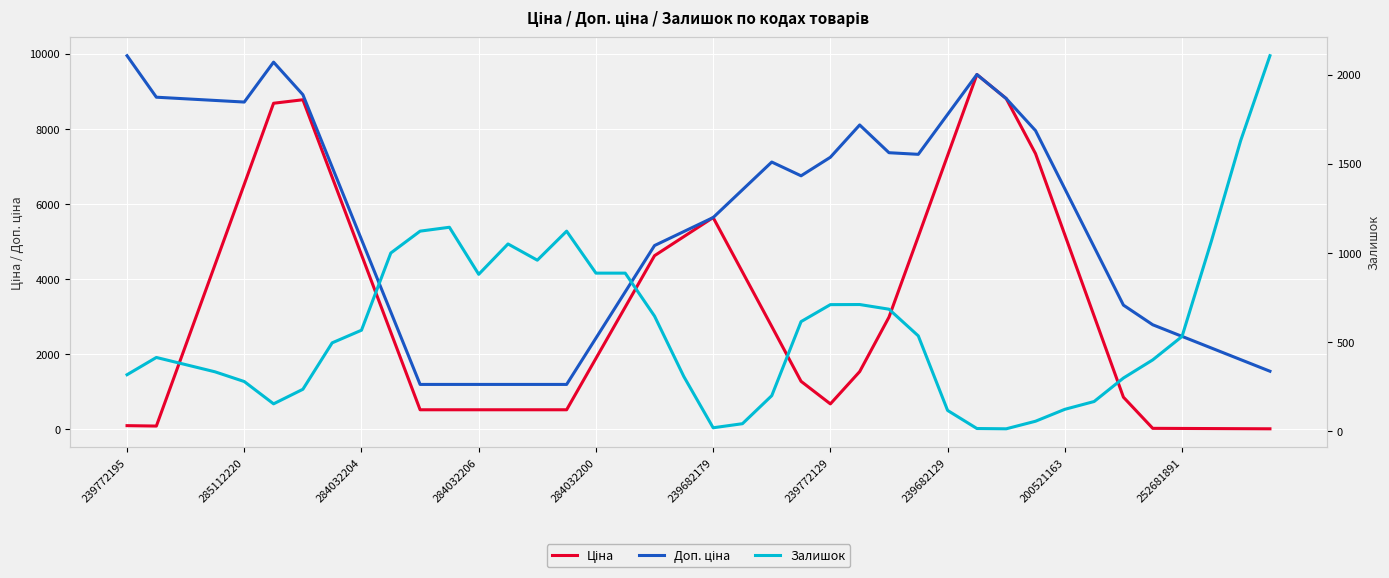

How many interior local valleys does the Доп. ціна series have?

3